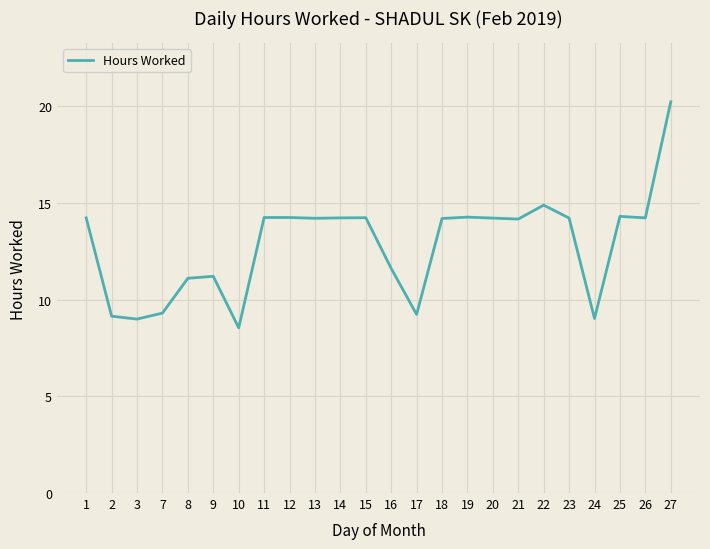

Which category has the highest value across all series?

27